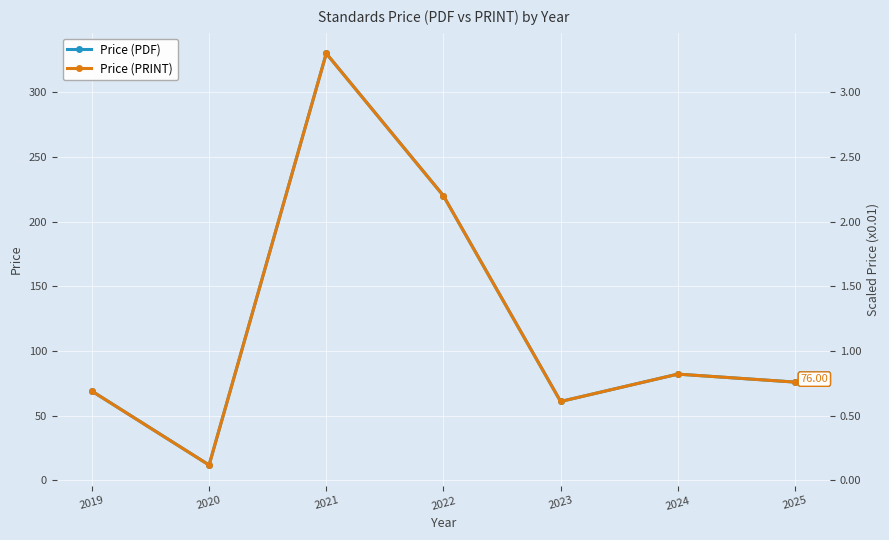

The value of Price (PDF) at 2022 is 220.0. True or false?

True